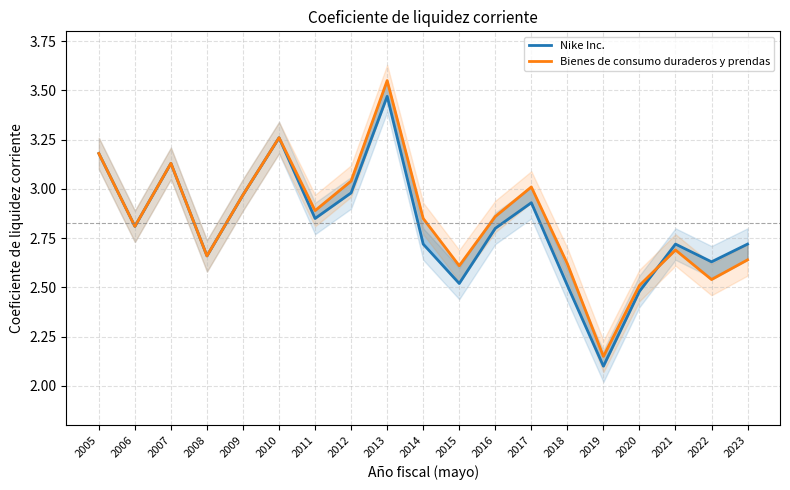

What is the maximum value shown in the chart?

3.5